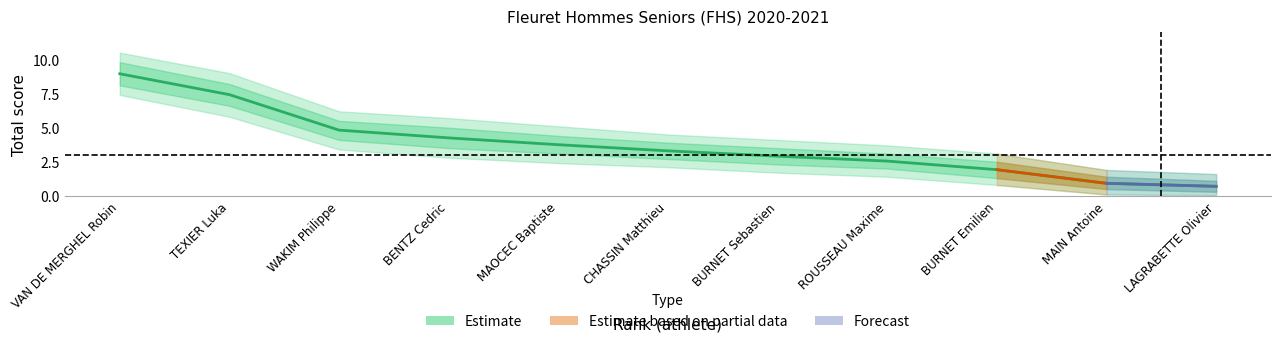

Which category has the lowest value in the total_outer_upper series?

11